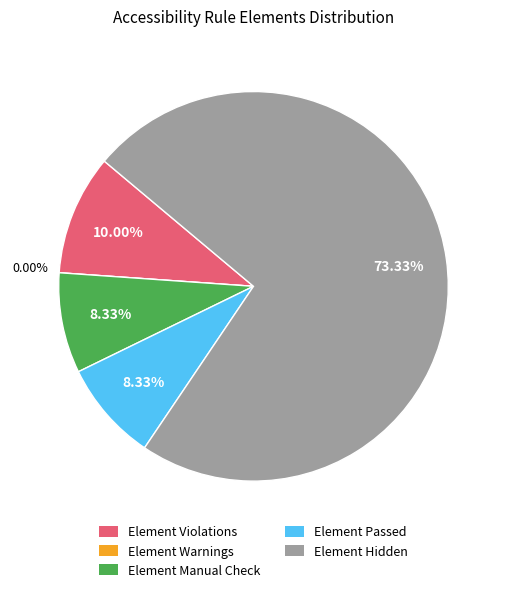

To the nearest percent, what is the combined percentage of Element Manual Check and Element Violations?

18%